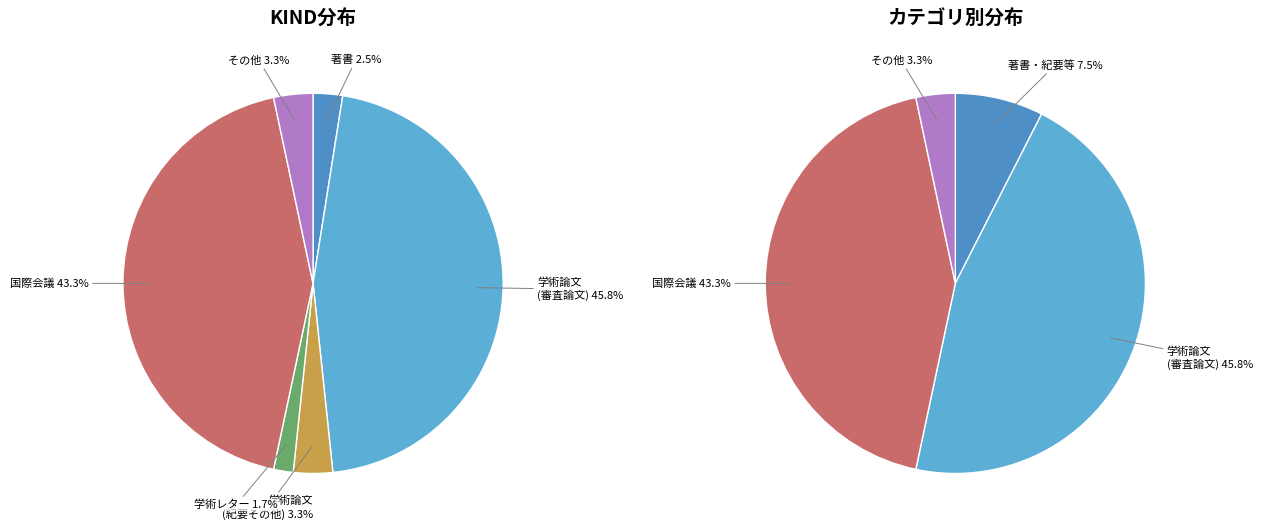

To the nearest percent, what is the difference between the 国際会議 and 学術論文 (紀要その他) slice percentages?

40%